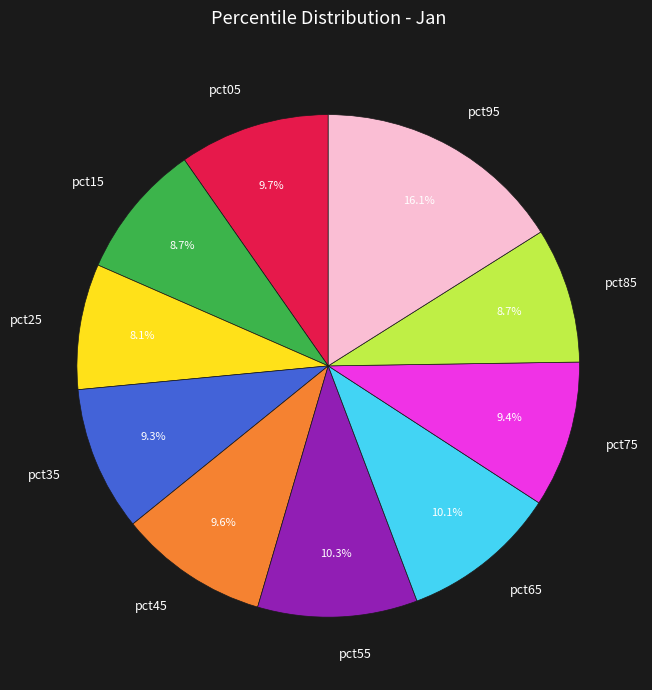

Combined, do pct65 and pct55 account for over 50%?

No